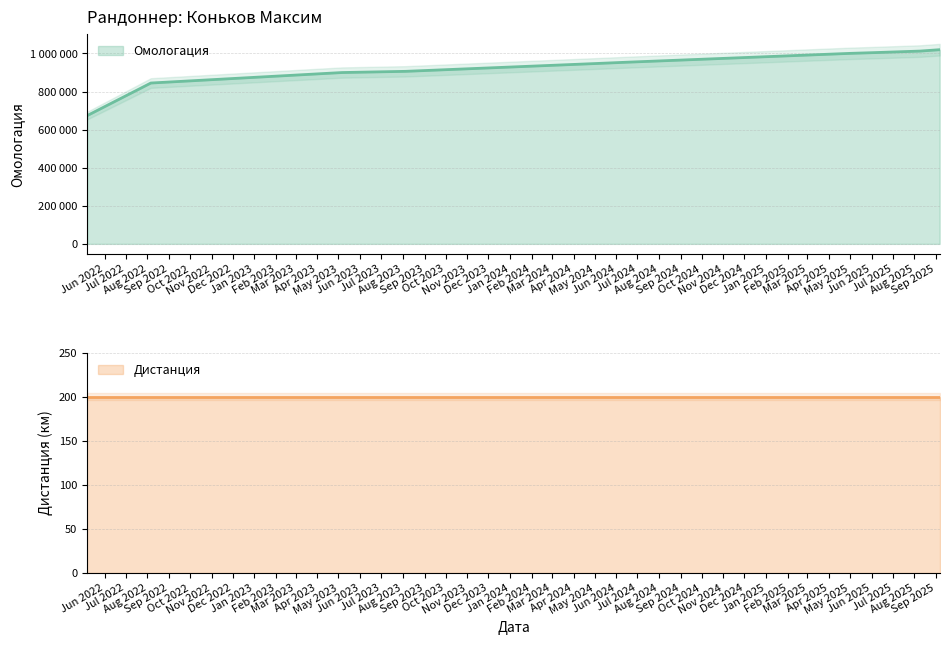

Between 01.05.2025 and 07.05.2022, which is larger?

01.05.2025